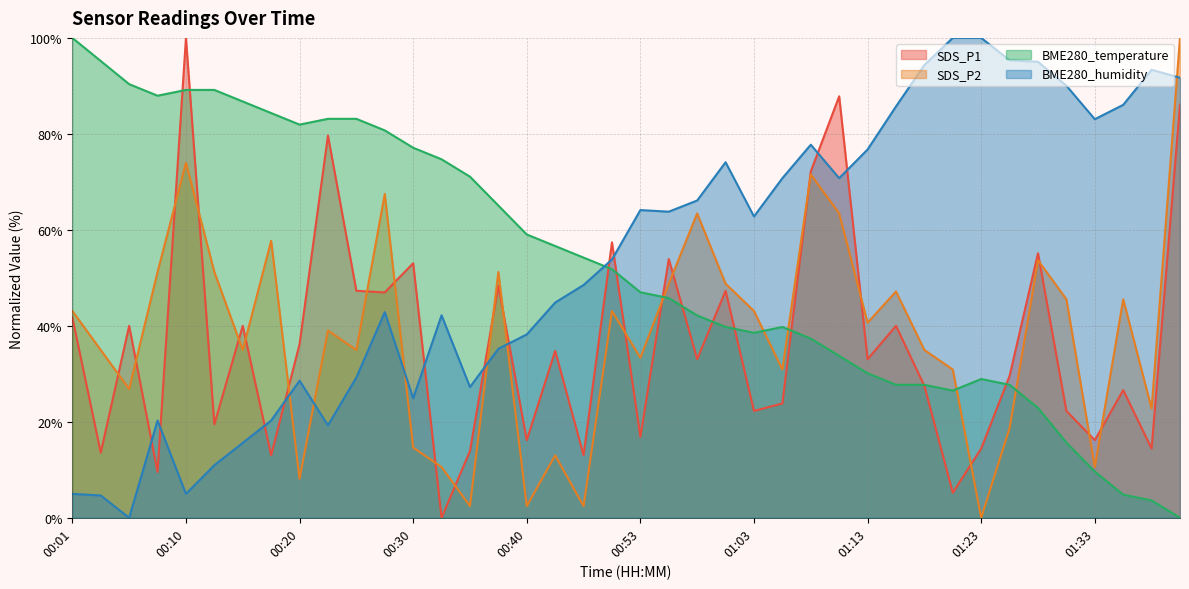

How many interior local valleys does the BME280_temperature series have?

4